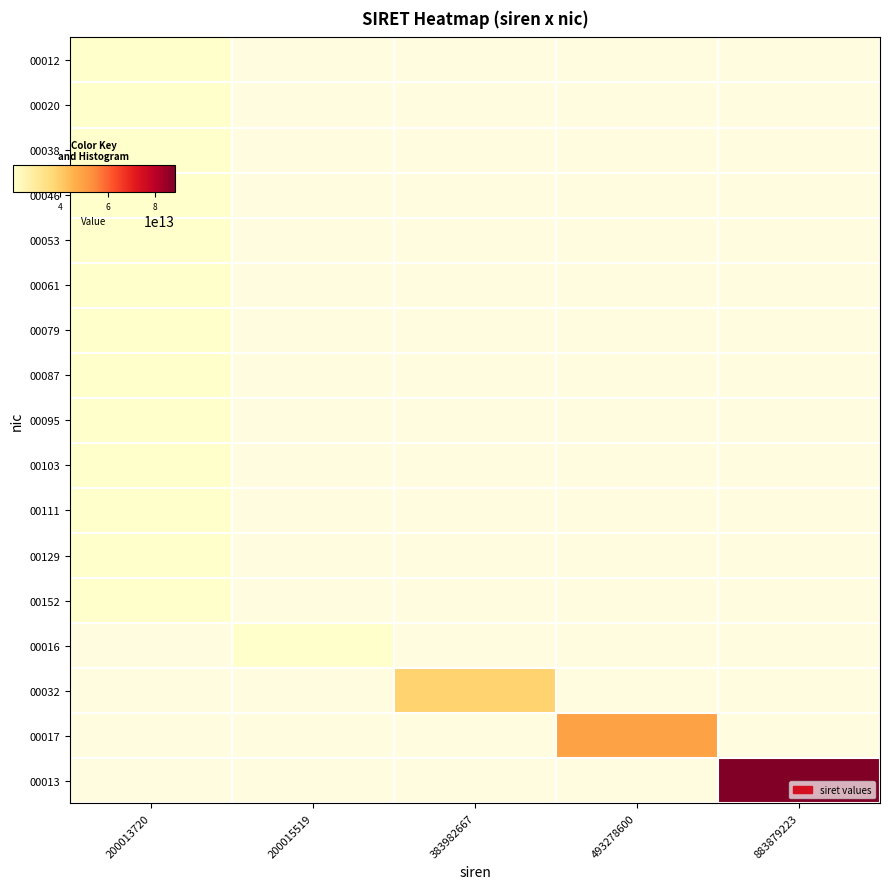

The value of 00053 at 200013720 is 20001372000053.0. True or false?

True